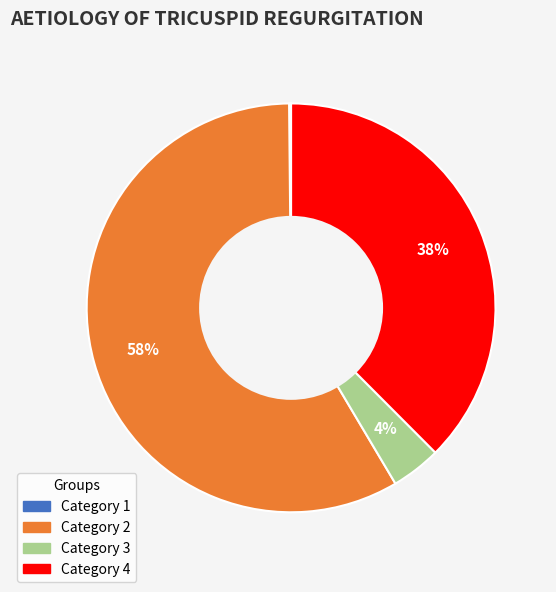

Is there any slice that represents more than half of the pie?

Yes